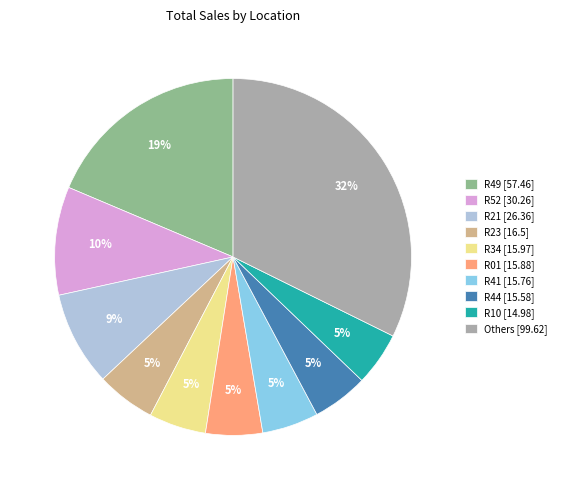

Does R23 [16.5] represent more than half of the total?

No